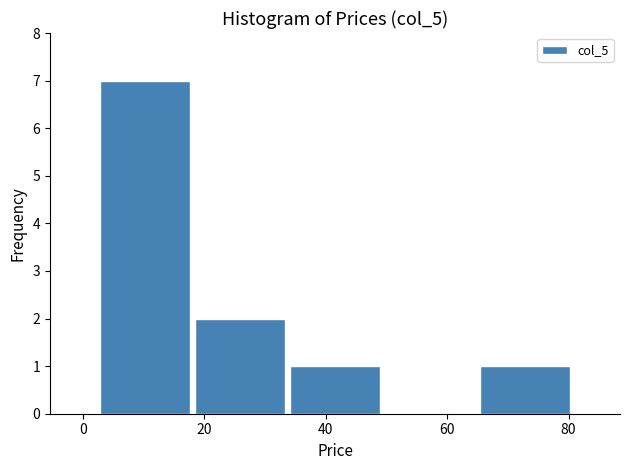

How tall is the bar that spans 64 to 80 on the x-axis? Neither the bar edges nor the heights are printed on the chart, so give them approximately, as read against the axes.

1